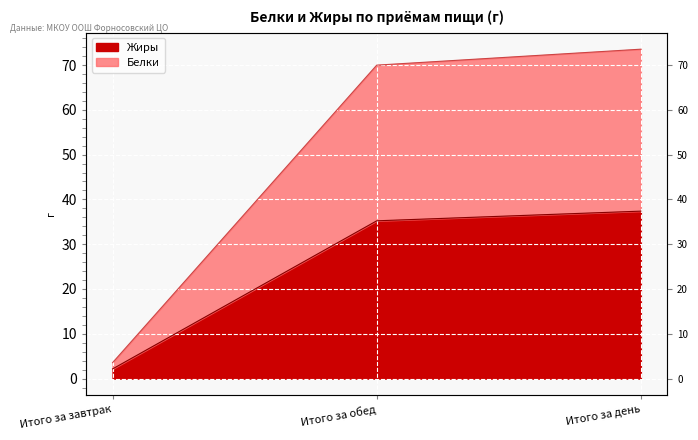

What is the value of the Жиры point at the 2nd from the left?

35.2